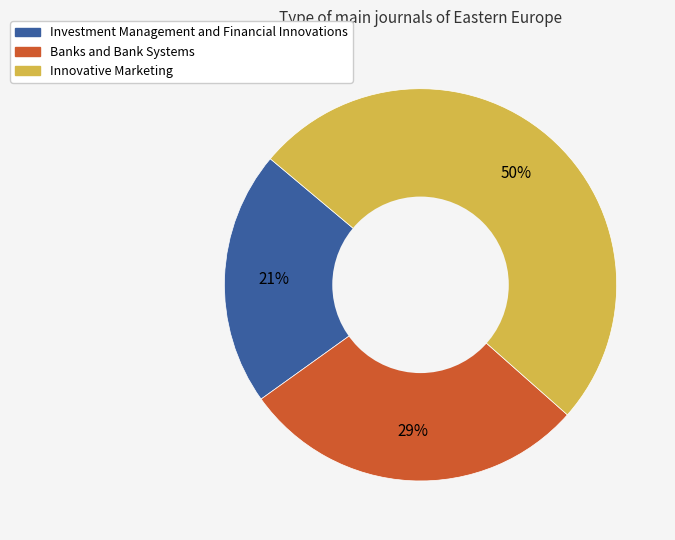

What is the ratio of the value at Investment Management and Financial Innovations to the value at Banks and Bank Systems?

0.7